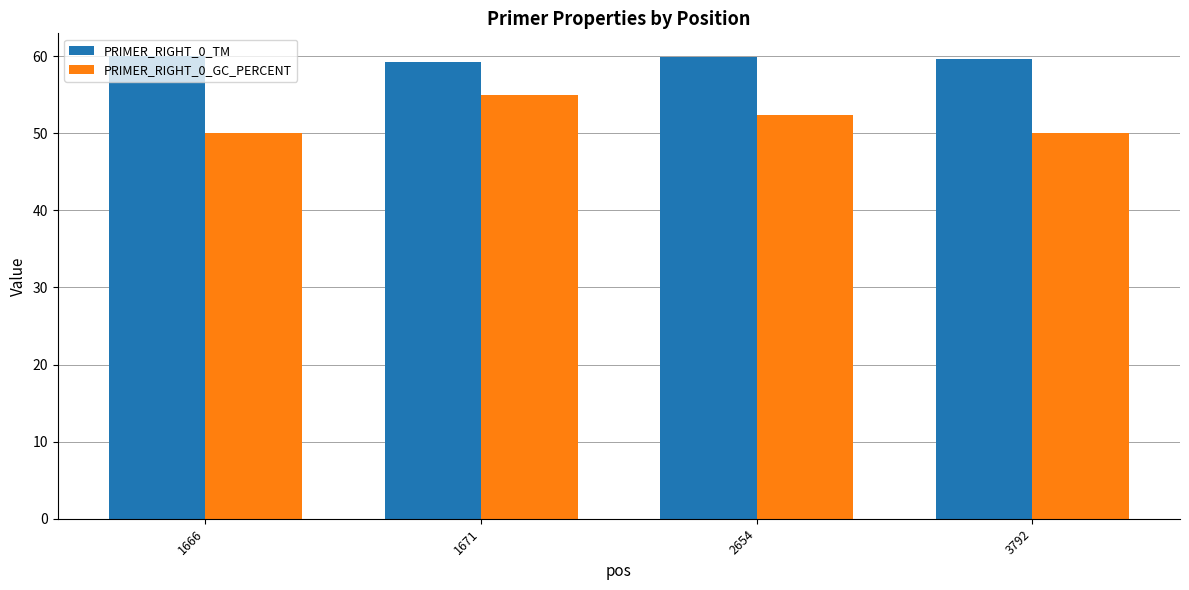

Between 1671 and 2654, which series saw the biggest shift?

PRIMER_RIGHT_0_GC_PERCENT